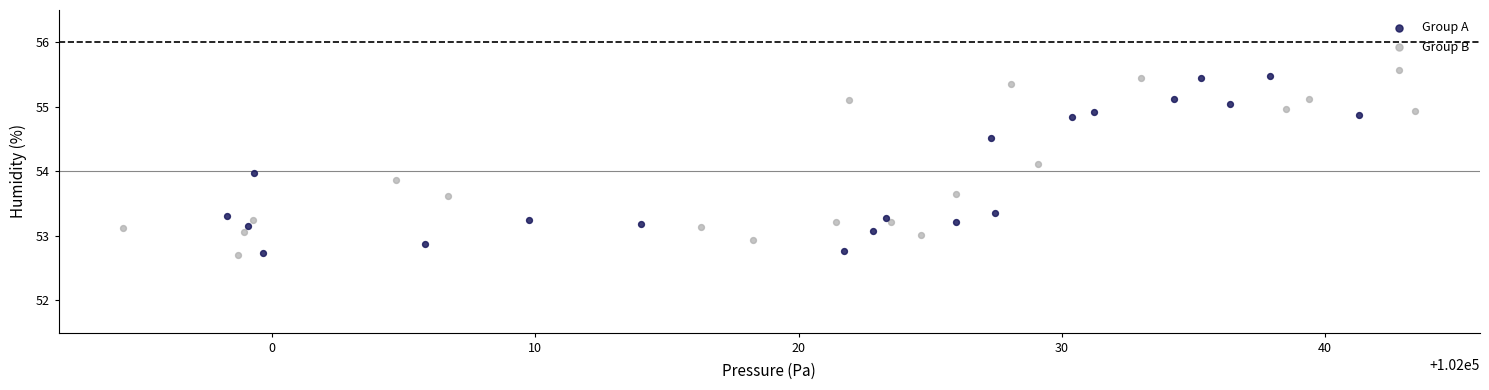

Which series has the largest Y range (max minus min)?

Group B